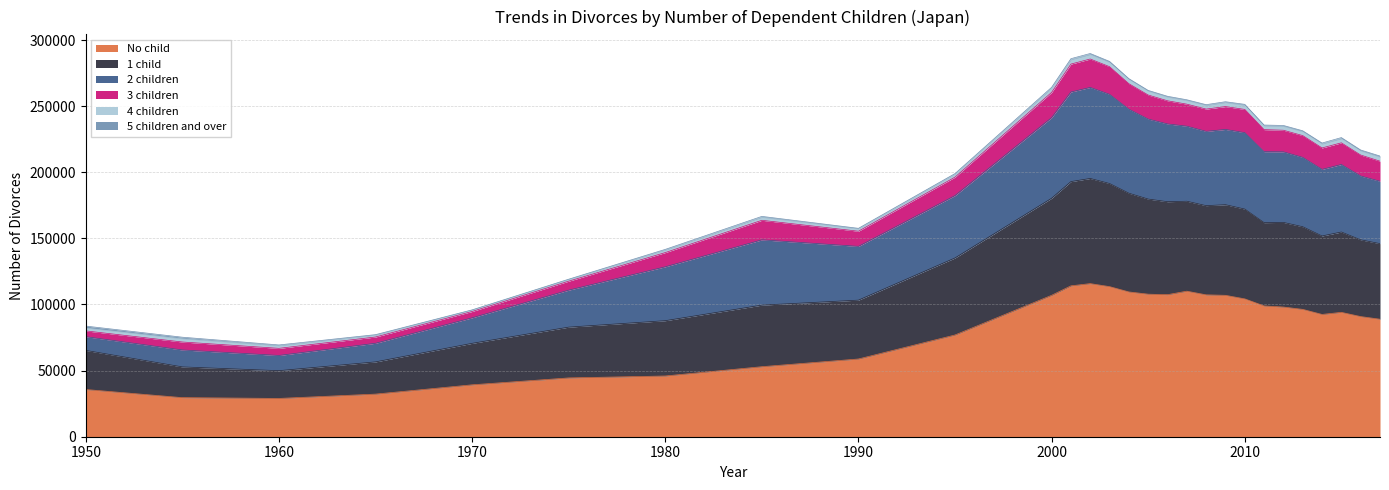

What is the maximum value for No child?

115794